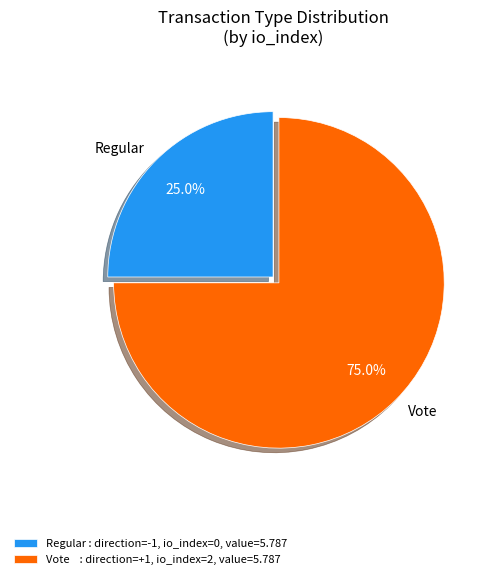

What is the ratio of the value at Vote to the value at Regular?

3.0